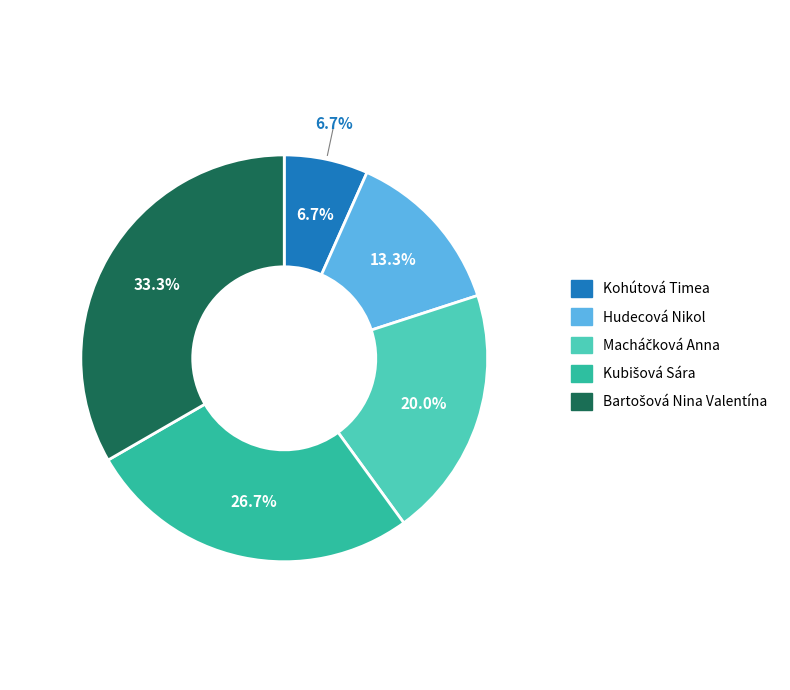

What is the change in value from Macháčková Anna to Kubišová Sára?

+1